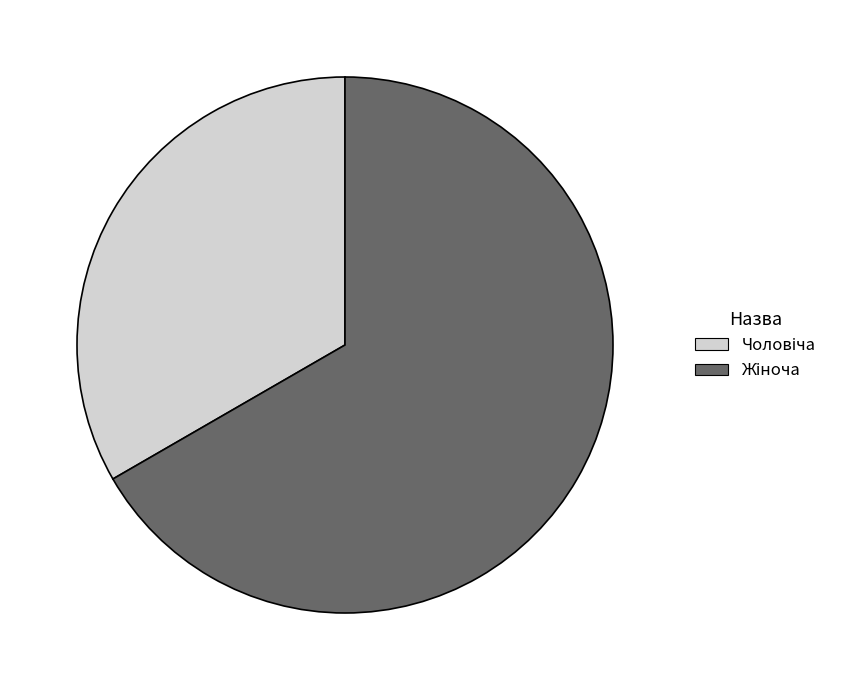

How many segments does this pie chart have?

2